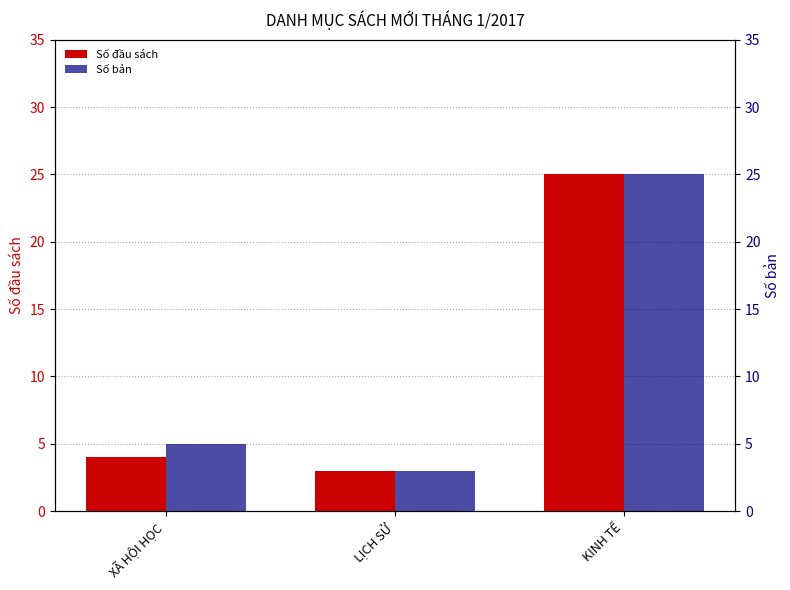

Which series has the largest range (max minus min)?

Số đầu sách